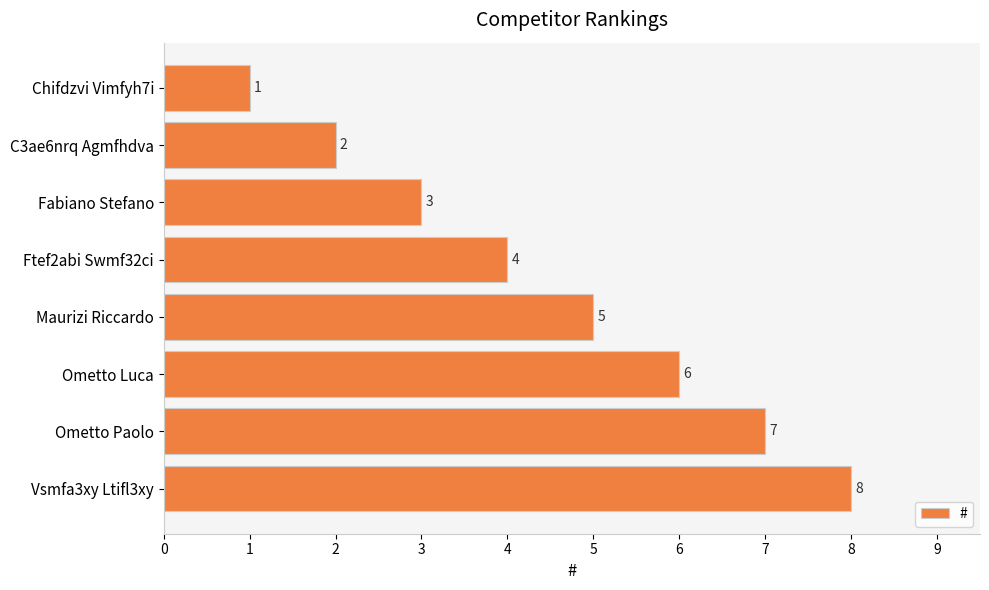

What is the change in value from C3ae6nrq Agmfhdva to Ometto Paolo?

+5